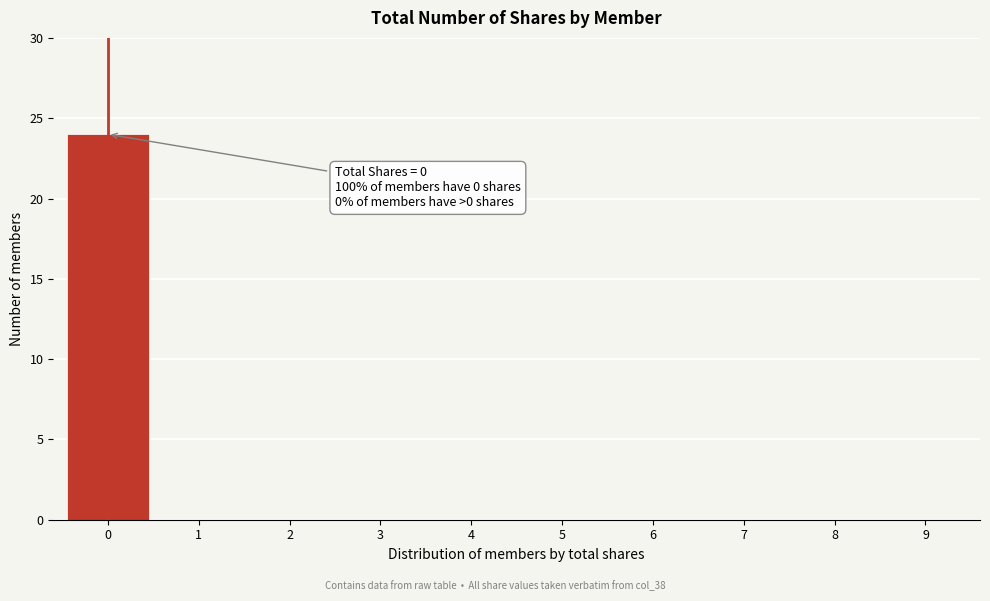

Reading left to right, what are all the values shown in this chart?

0=24	1=0	2=0	3=0	4=0	5=0	6=0	7=0	8=0	9=0